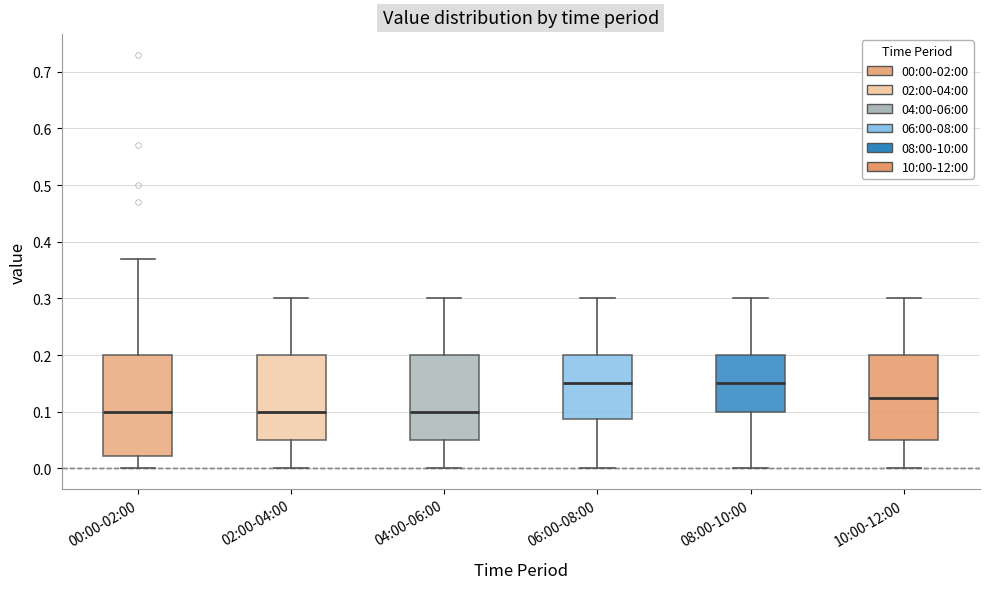

Where does the median line of the box for 06:00-08:00 sit on the y-axis? The values are not printed on the chart, so give them approximately, as read against the axis.

0.15